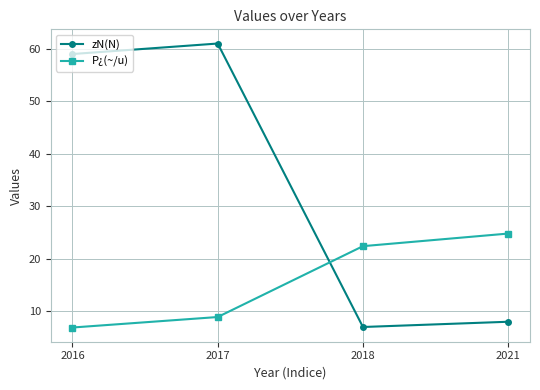

The value of zN(N) at 2021 is 13.8. True or false?

False